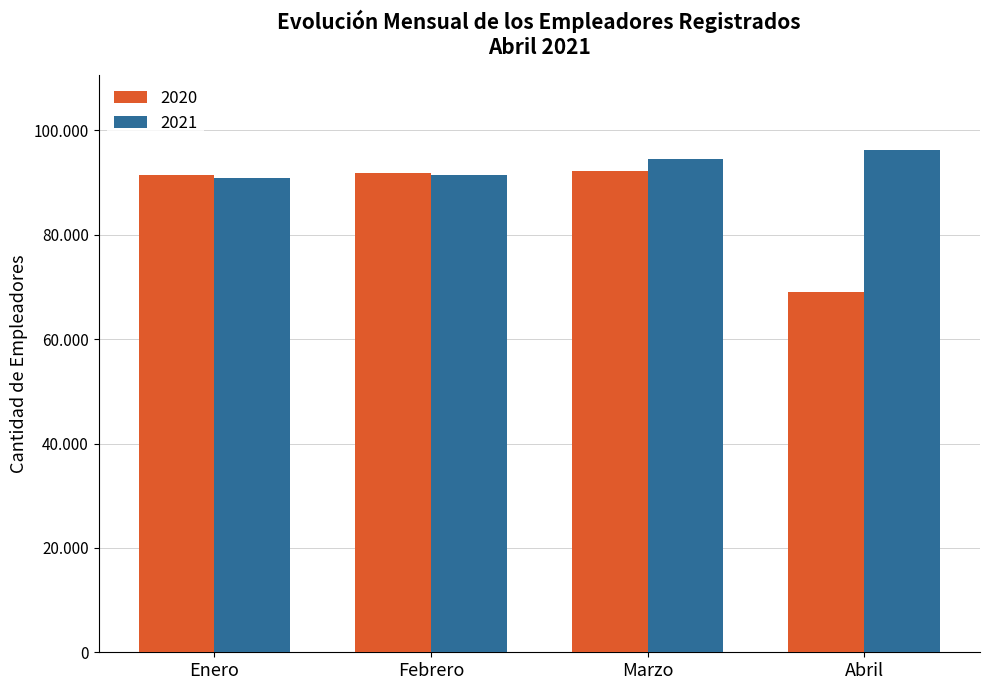

The 2020 series shows 140980 at Enero. True or false?

False